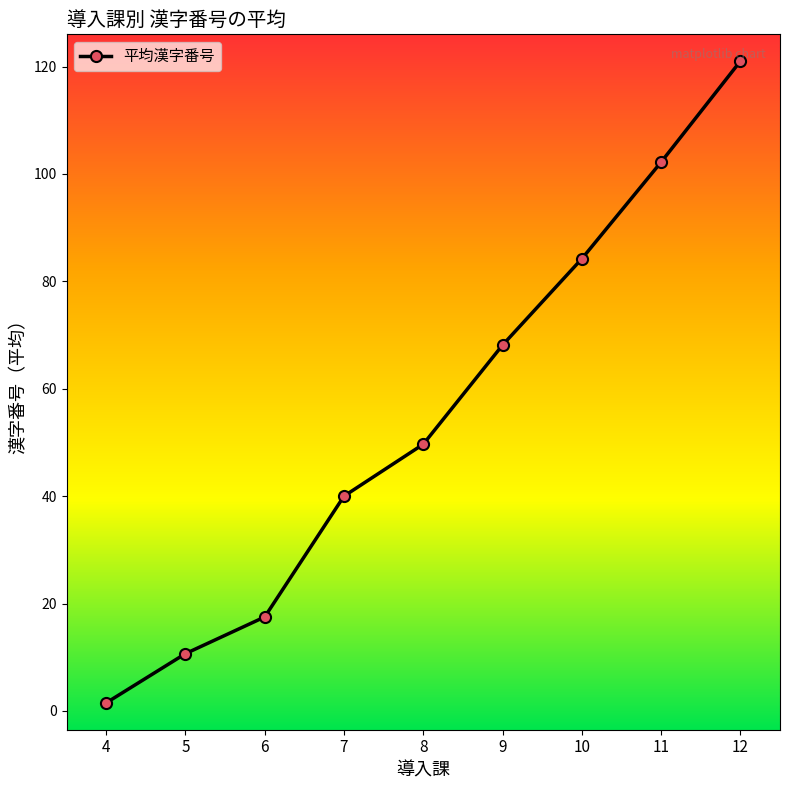

List the labels in order of value, smallest first.

4, 5, 6, 7, 8, 9, 10, 11, 12